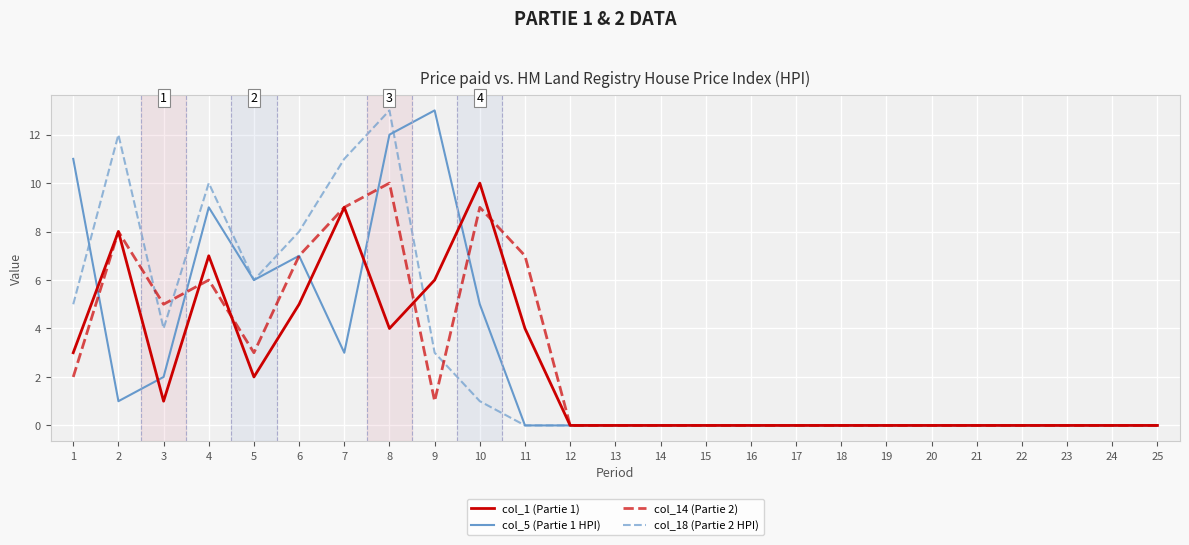

How many lines are shown in the chart?

4